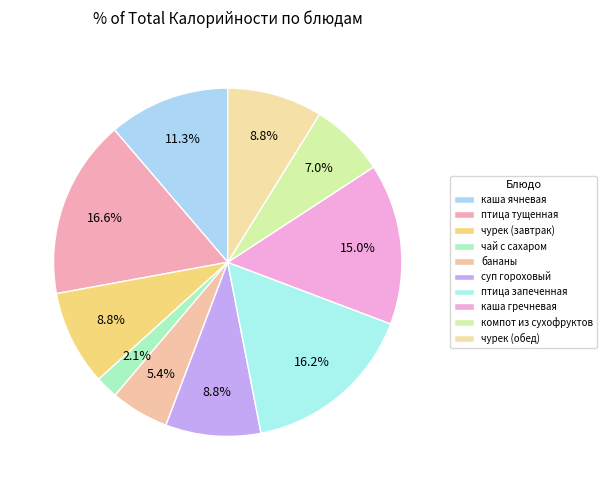

True or false: чурек (обед) accounts for 9% of the total.

True